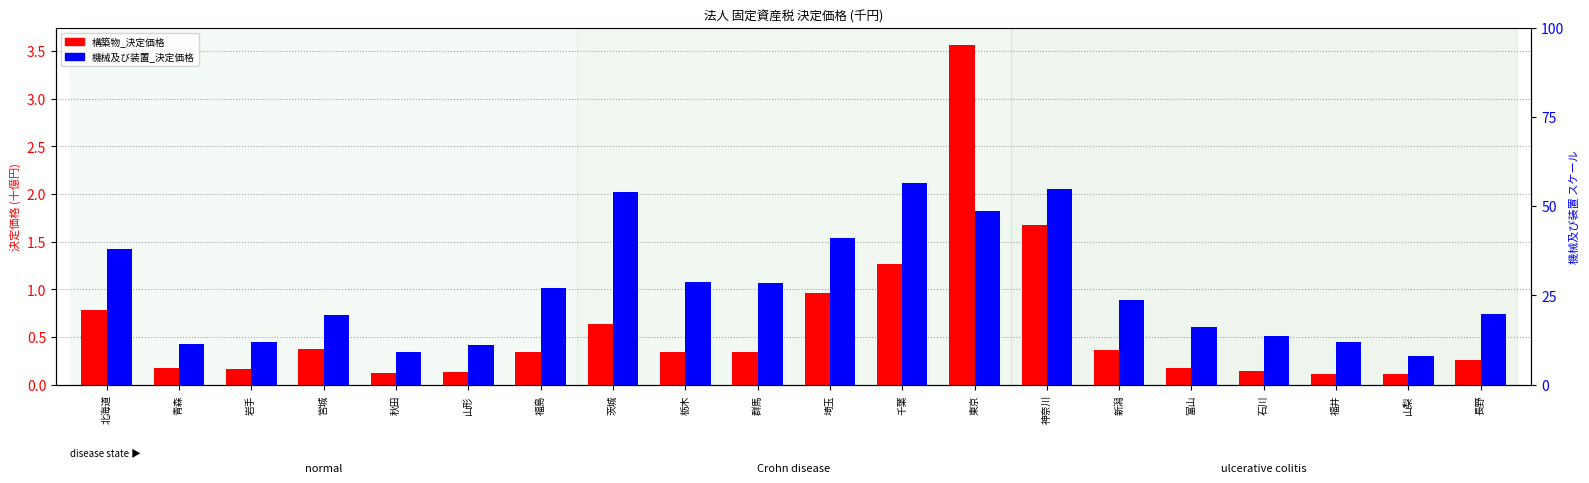

Rank the series at 埼玉 from lowest to highest value.

構築物_決定価格, 機械及び装置_決定価格